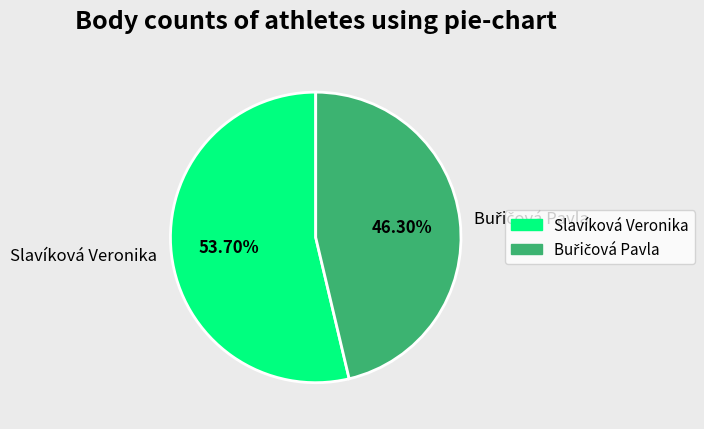

Which slice represents more than half of the pie?

Slavíková Veronika